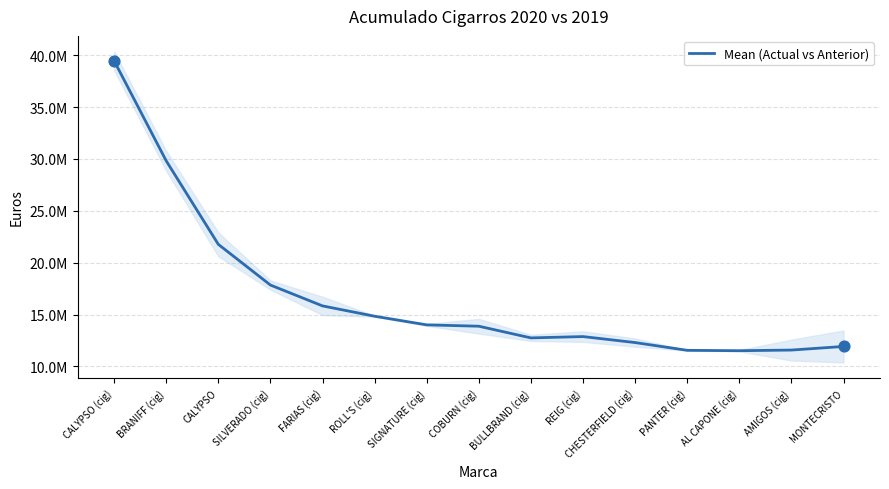

Approximately how many times larger is the value at BULLBRAND (cig) compared to PANTER (cig)?

1.1